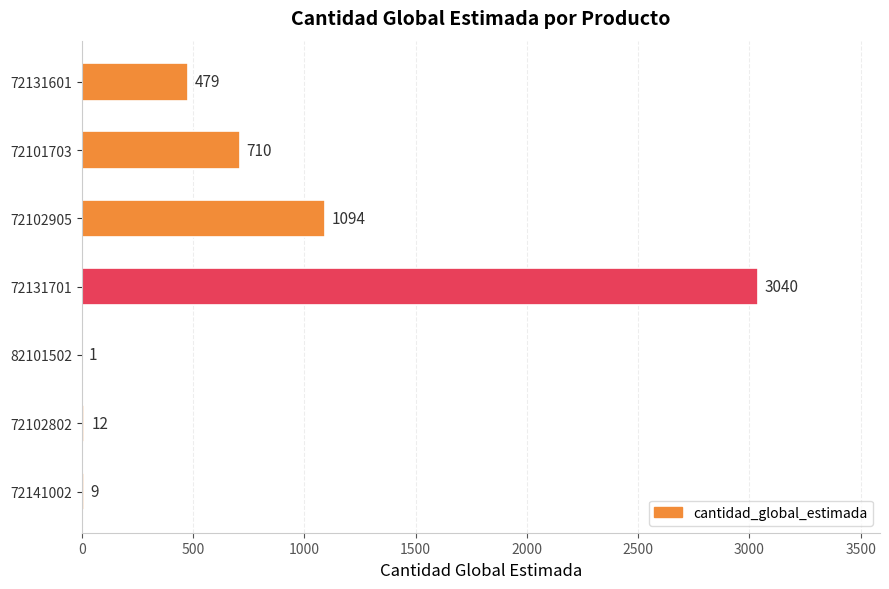

Which label corresponds to the largest value in the chart?

72131701